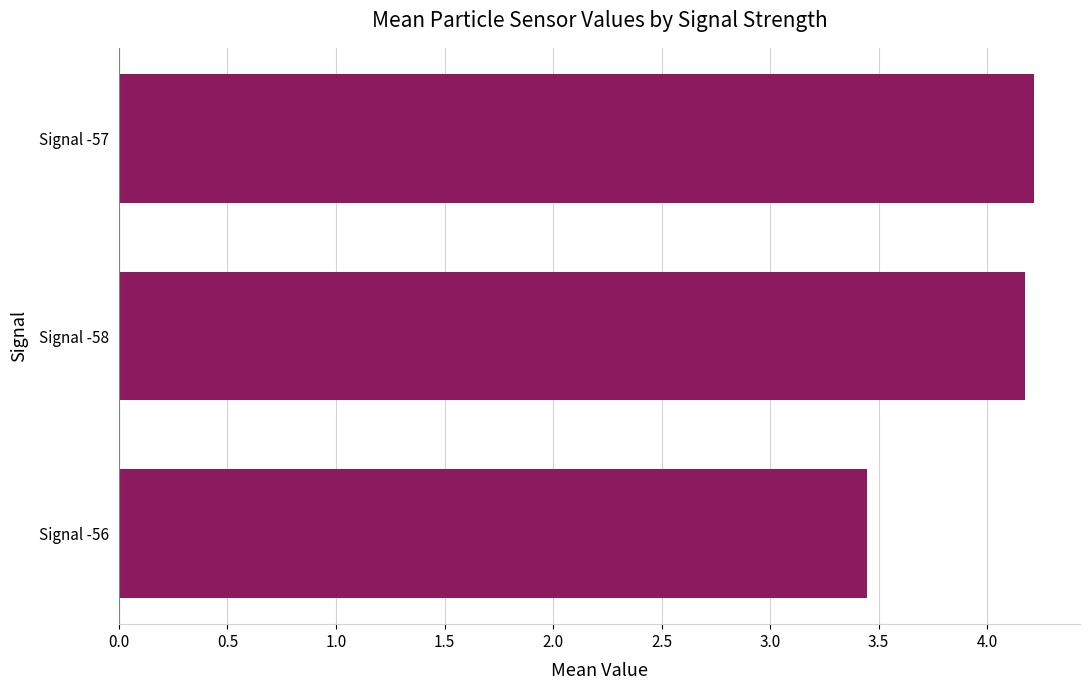

True or false: the data shows 4.2 at Signal -58.

True